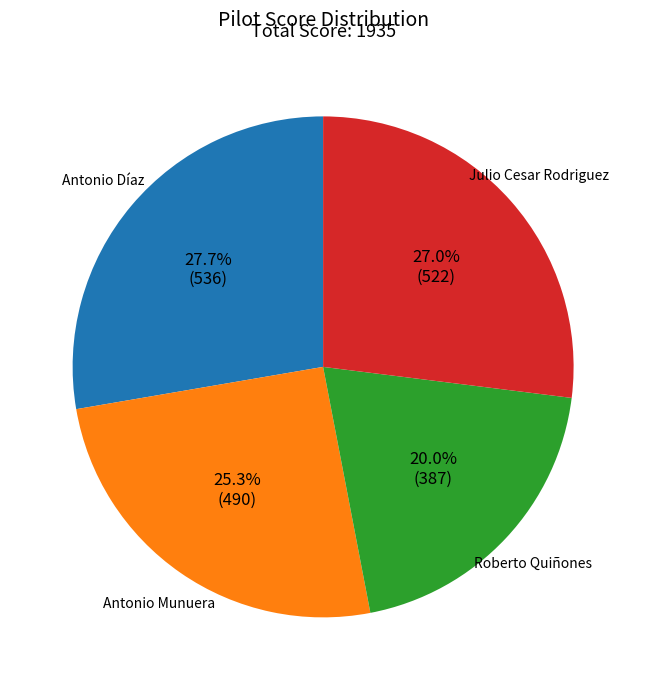

Is there any slice that represents more than half of the pie?

No